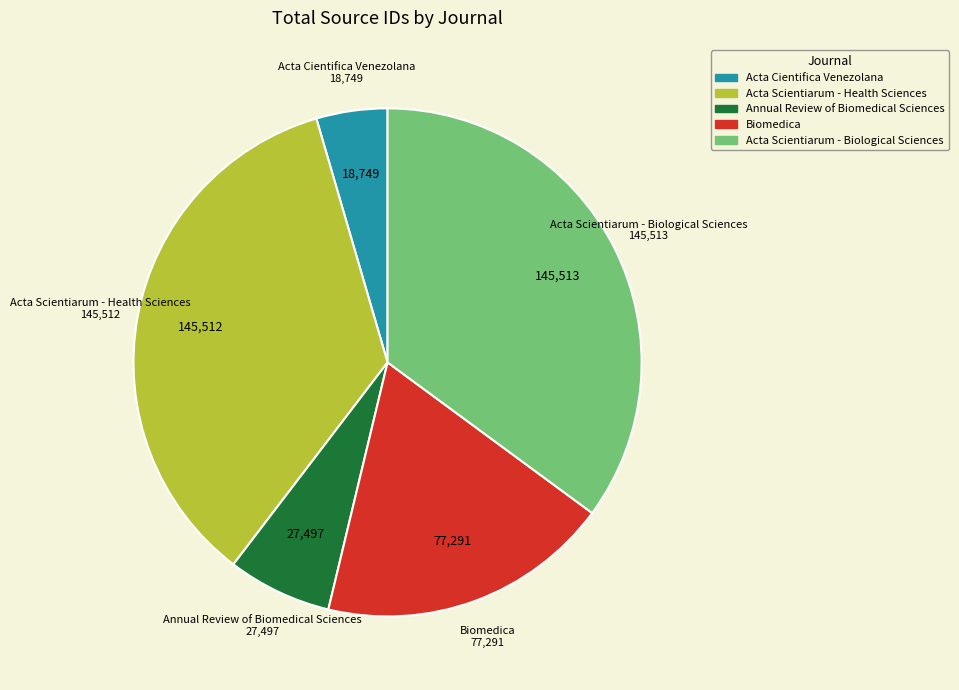

Does any single category account for the majority?

No